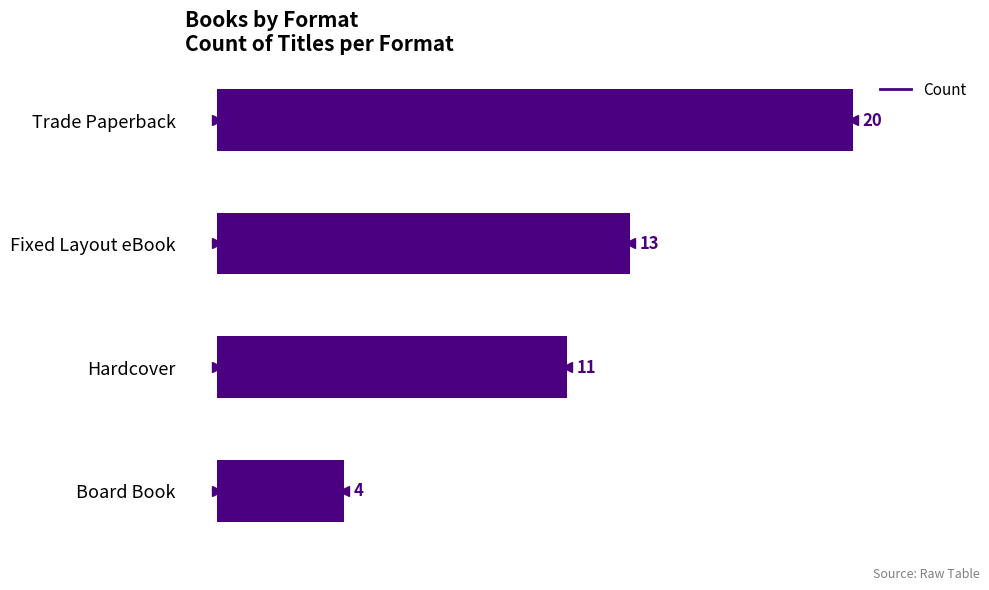

What is the label of the 2nd bar from the top?

Fixed Layout eBook